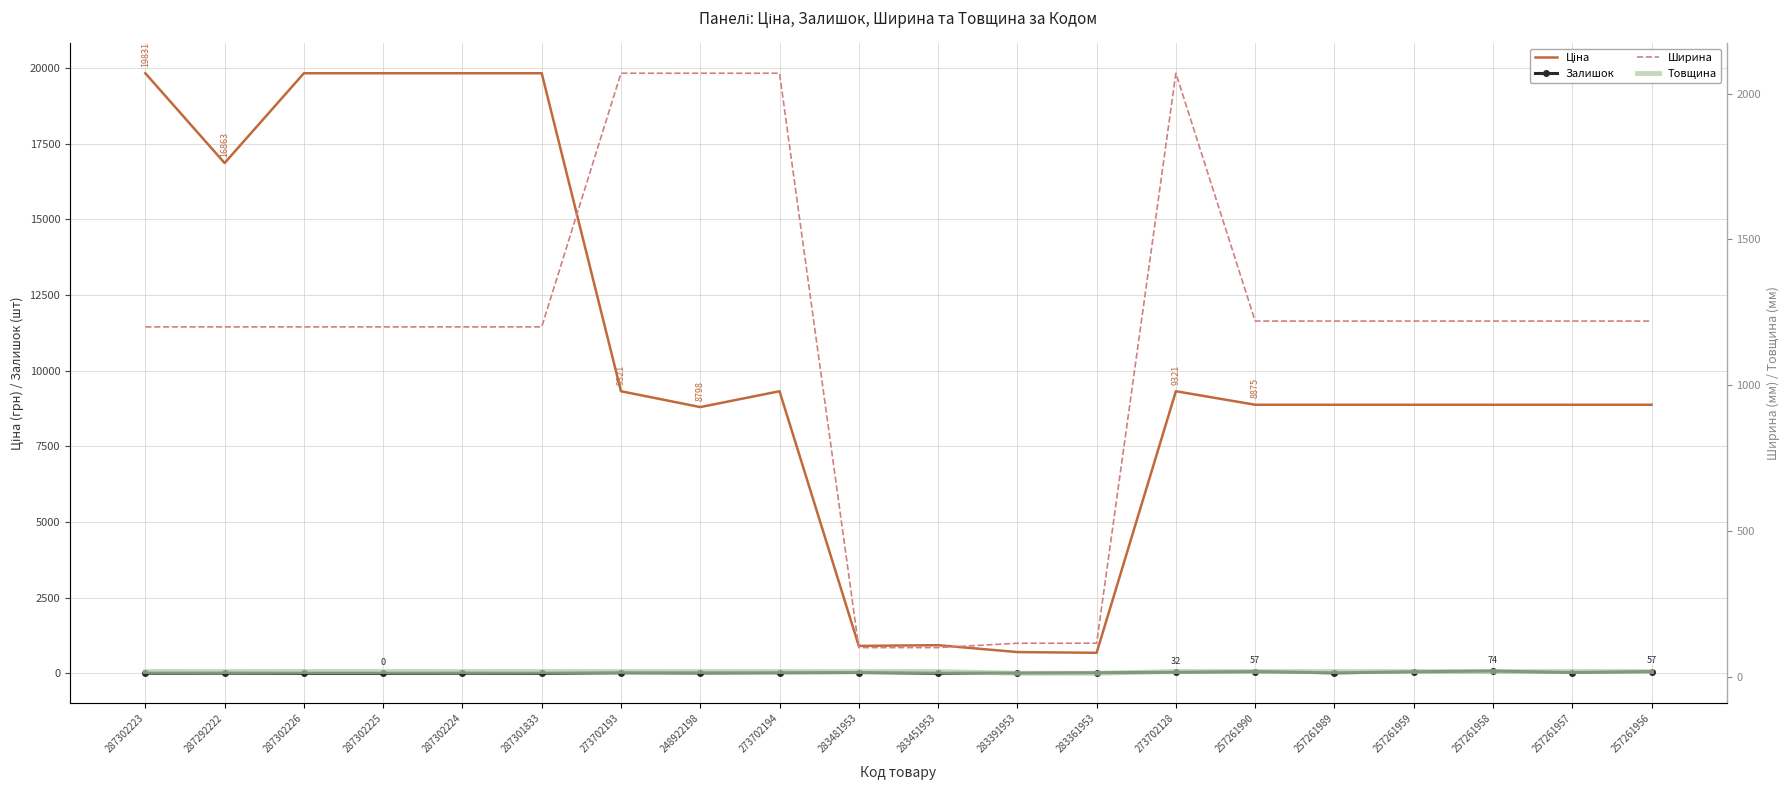

True or false: Ширина and Залишок cross at least once.

False